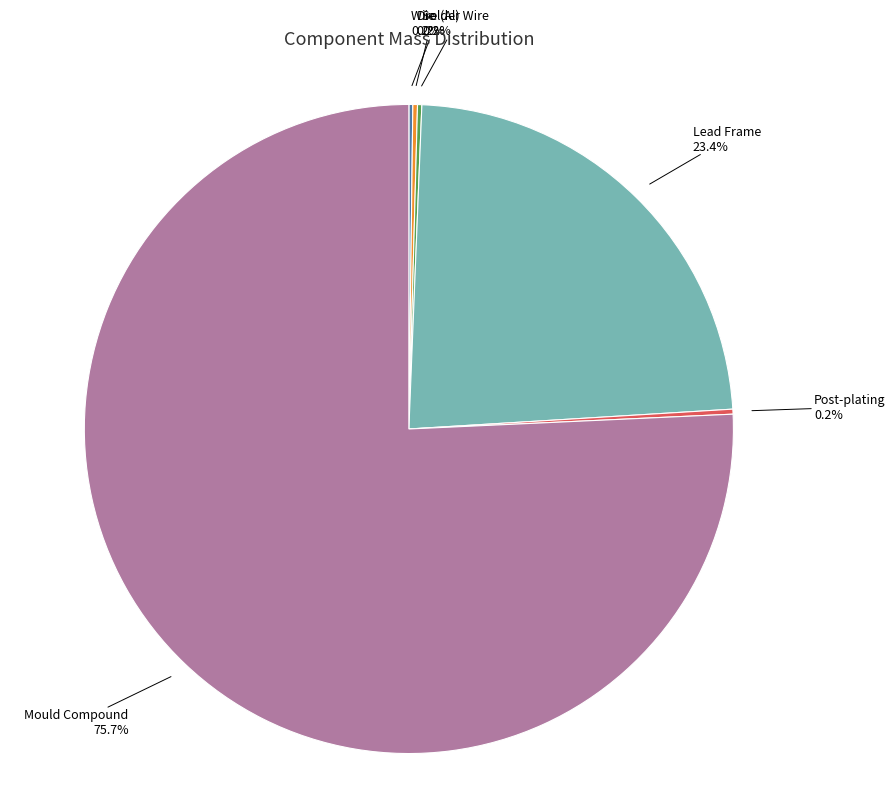

What is the largest slice in the pie chart?

Mould Compound